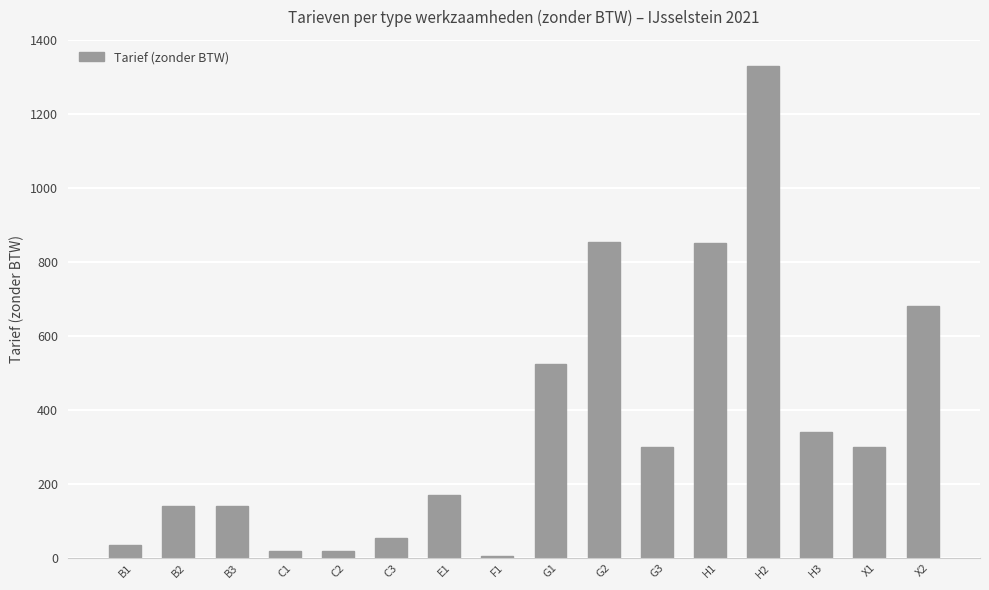

What is the change in value from B3 to C1?

-122.5